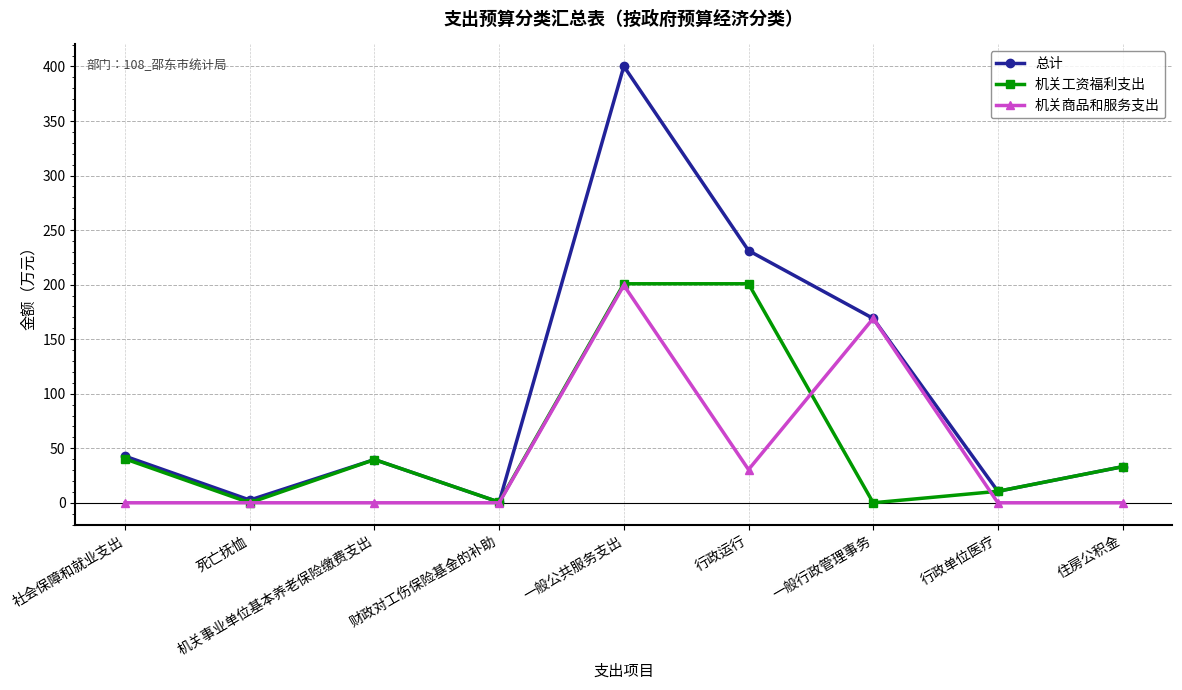

At how many categories does at least one series exceed 209?

2